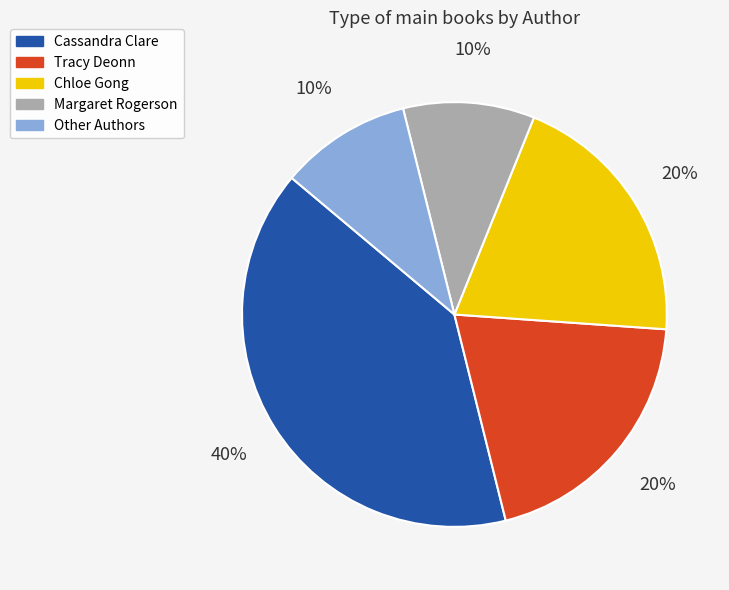

Is there a majority slice in this chart?

No